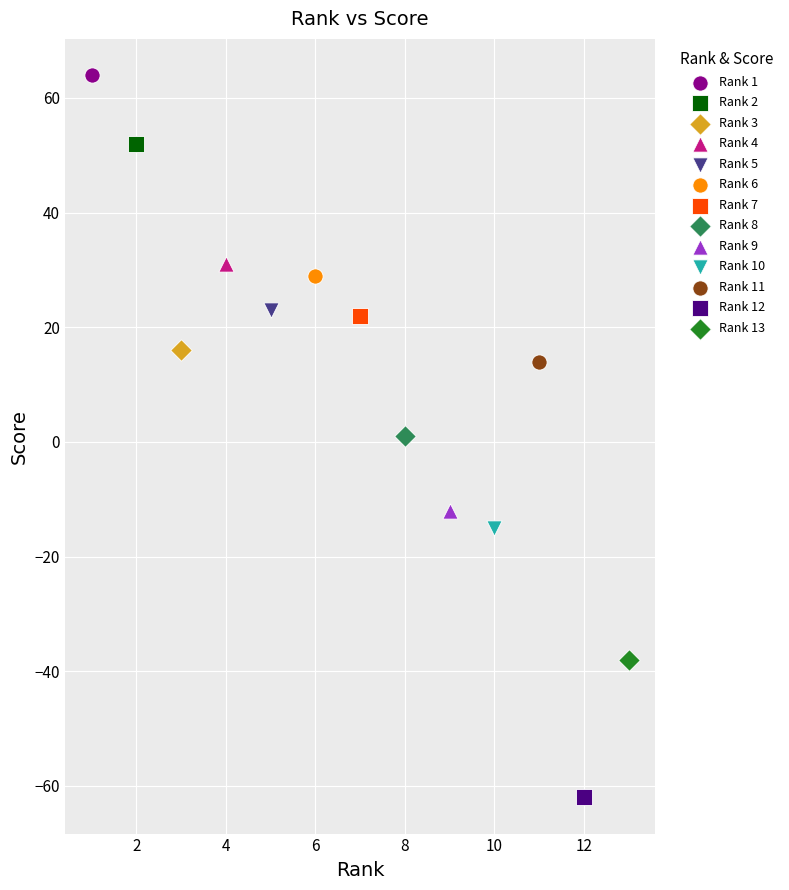

What are all the series names shown in the legend?

Rank 1, Rank 2, Rank 3, Rank 4, Rank 5, Rank 6, Rank 7, Rank 8, Rank 9, Rank 10, Rank 11, Rank 12, Rank 13